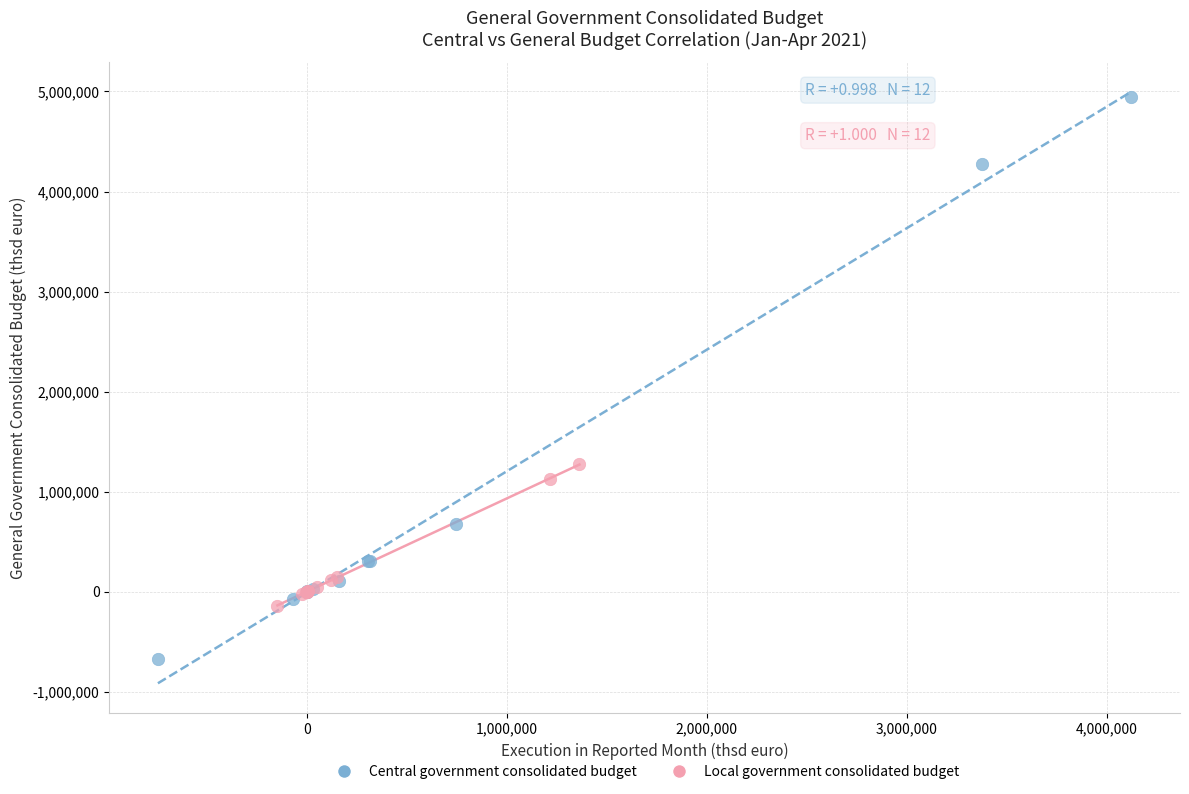

Which series contains the highest Y value?

Central government consolidated budget